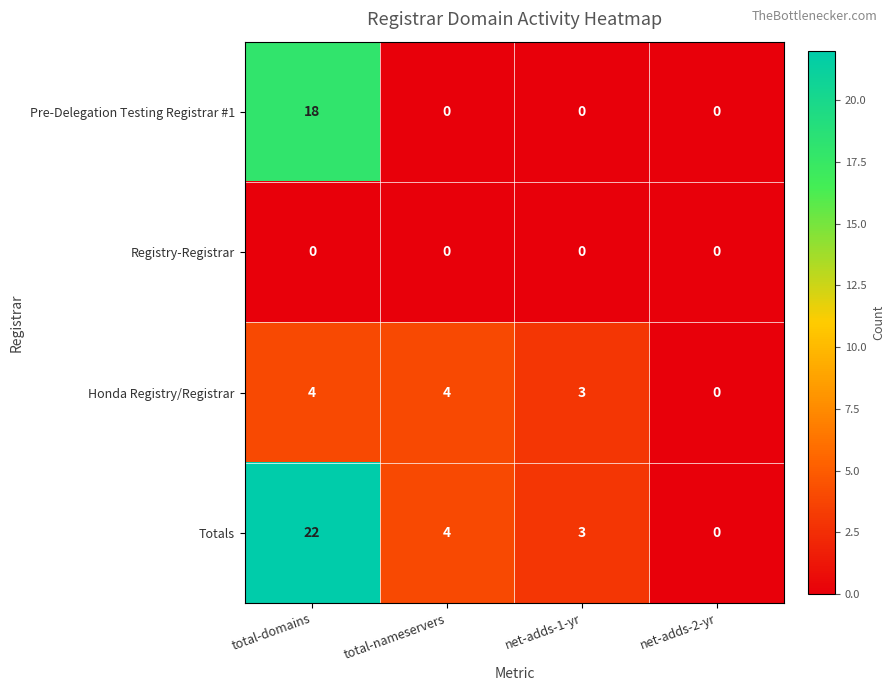

Count the Pre-Delegation Testing Registrar #1 values in the range 0 to 18.

4